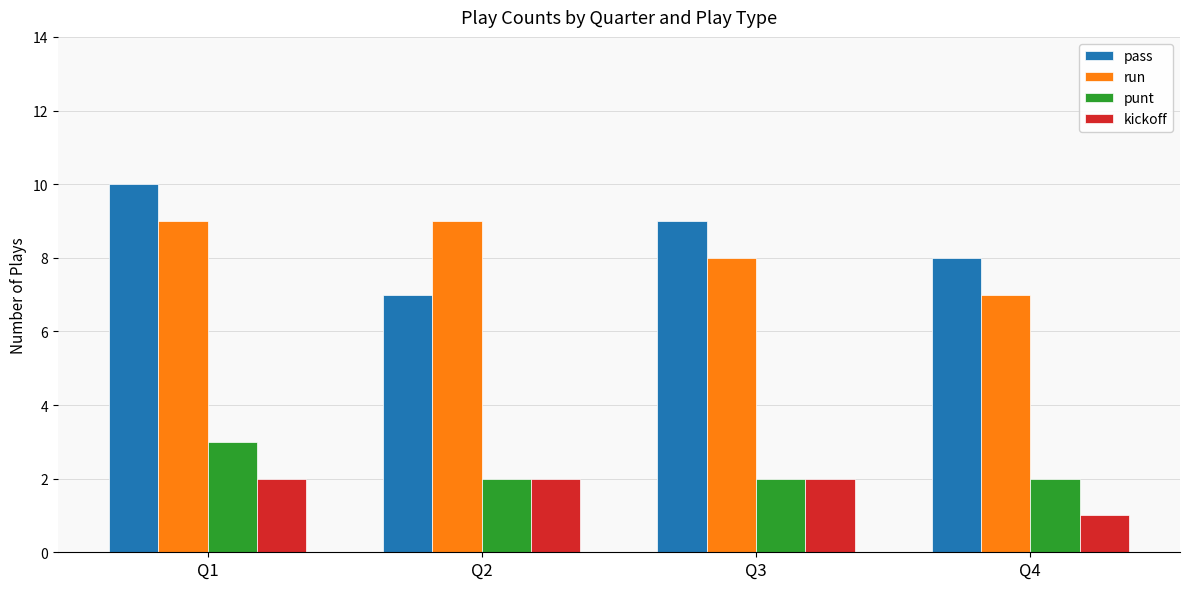

Which category has the lowest value in the kickoff series?

Q4